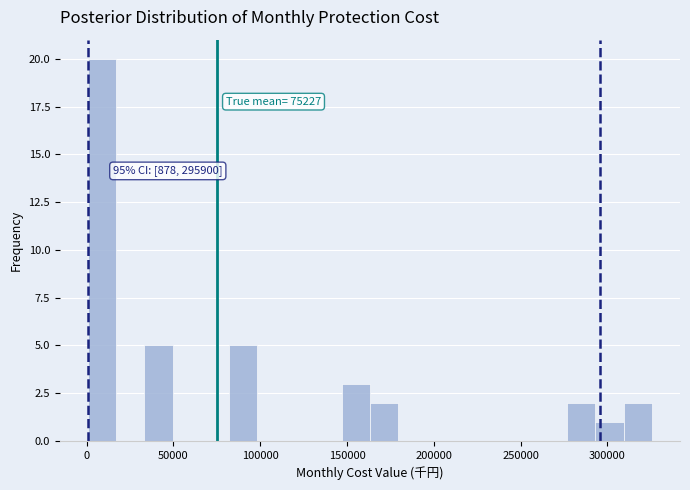

Around what value on the x-axis is the tallest bar? Give the approximate position of its centre, as read against the axis.

10000